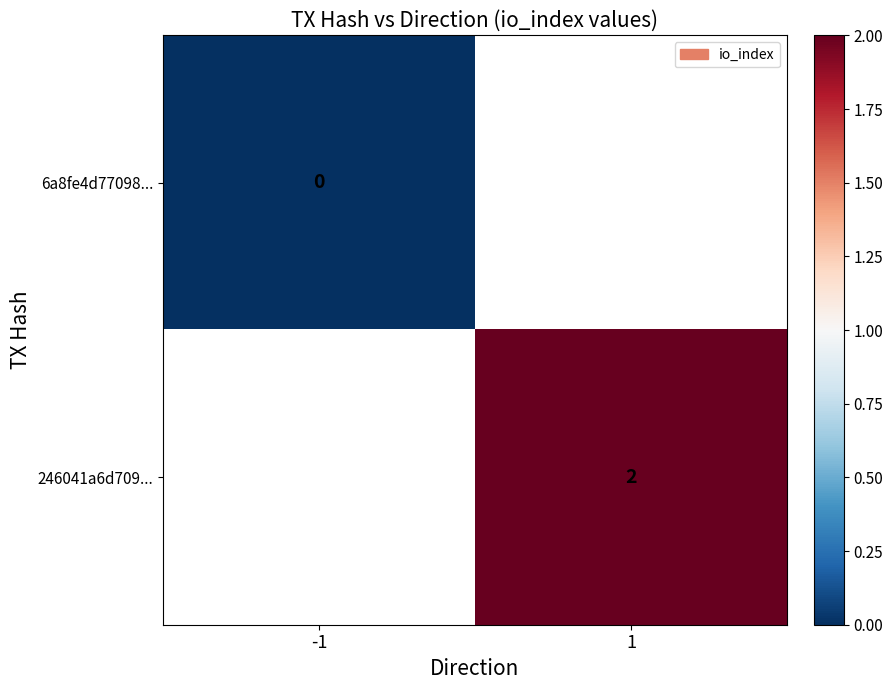

Is it true that 246041a6d709... equals 2 at 1?

True